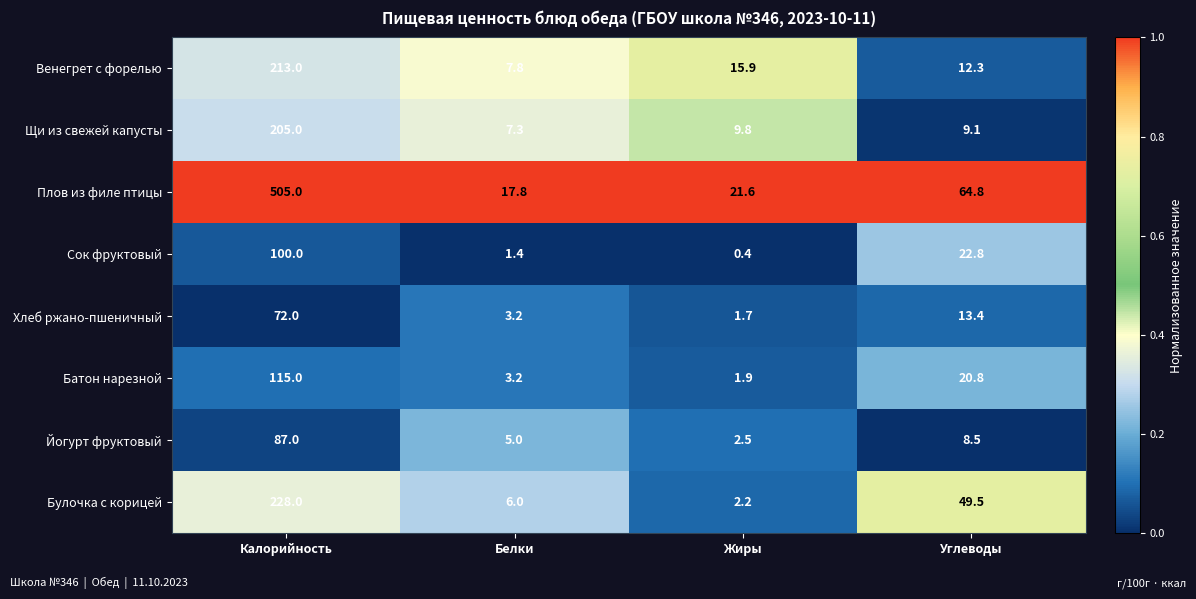

The Хлеб ржано-пшеничный series shows 112.8 at Калорийность. True or false?

False